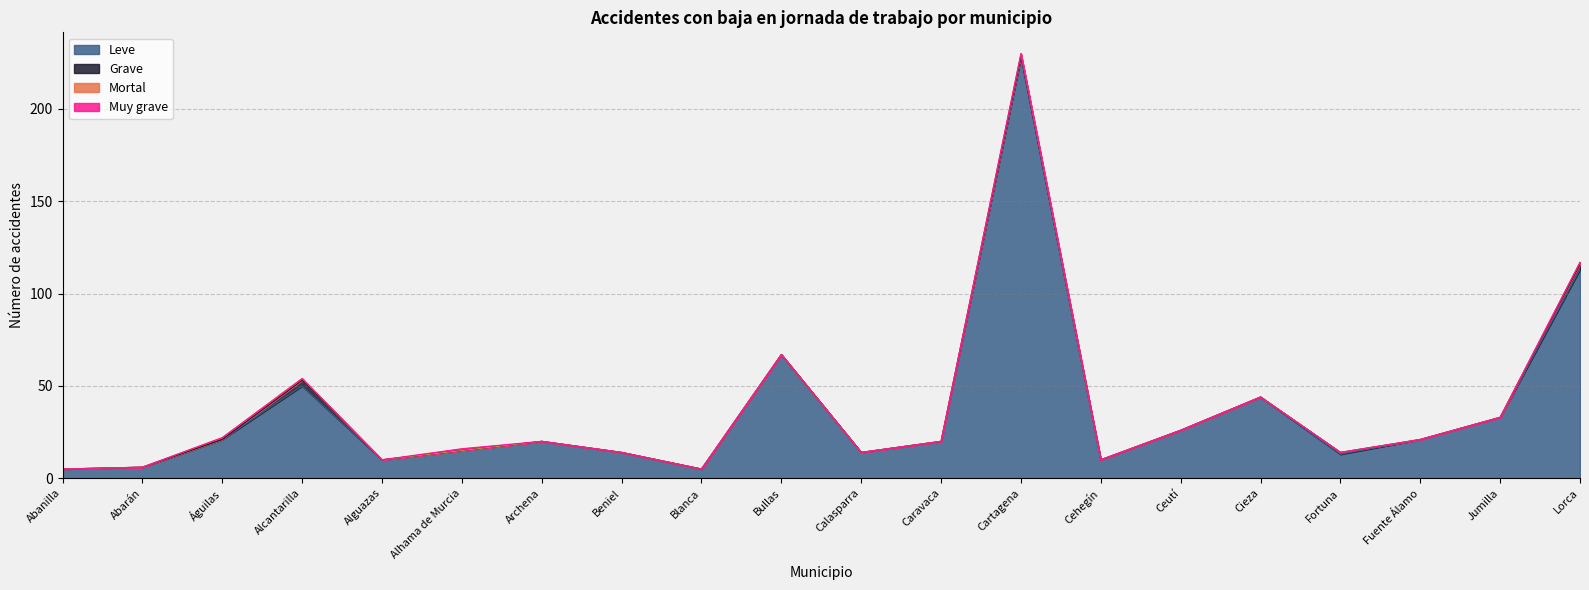

Which category has the highest value across all series?

Cartagena